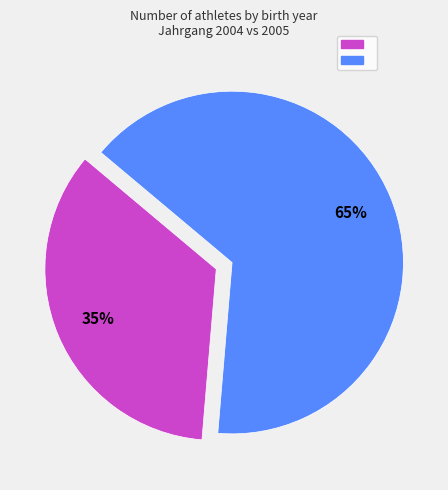

Is there a majority slice in this chart?

Yes